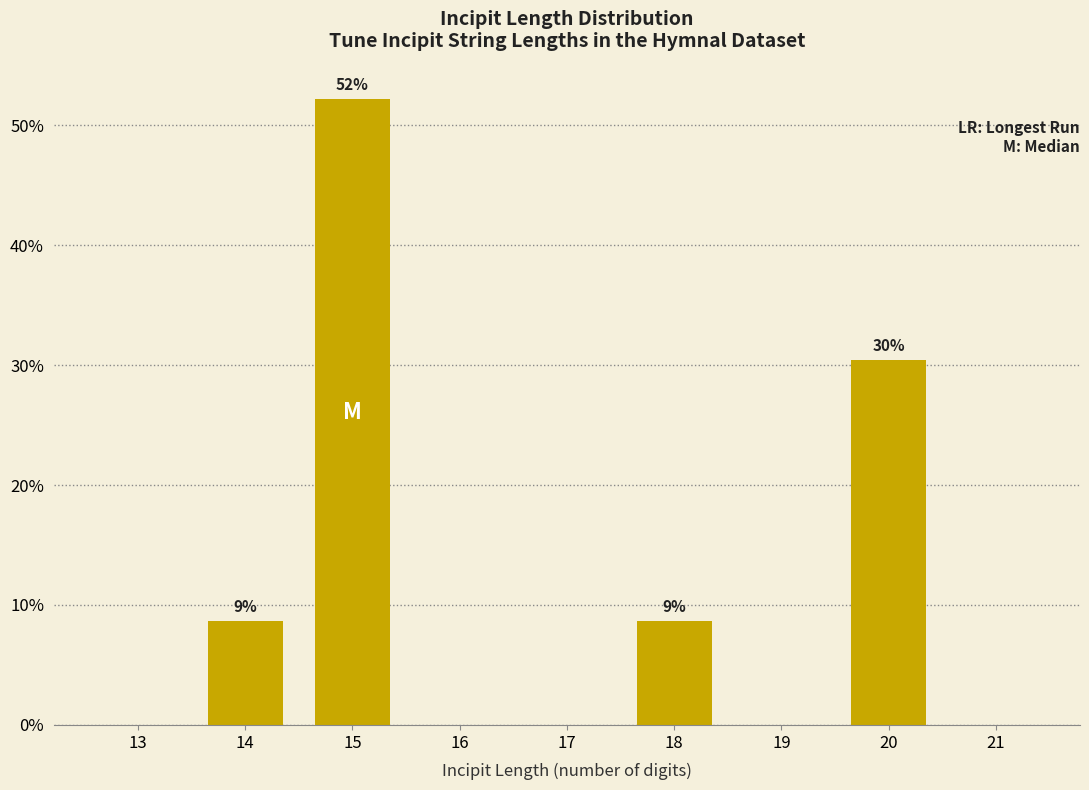

Reading right to left, extract all data points from this chart.

21=0.0	20=30.4	19=0.0	18=8.7	17=0.0	16=0.0	15=52.2	14=8.7	13=0.0